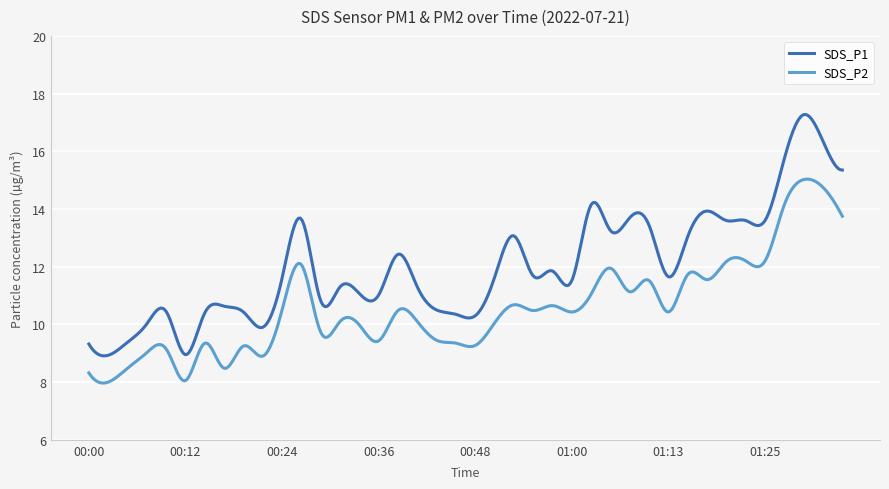

Which series has the largest total across all categories?

SDS_P1